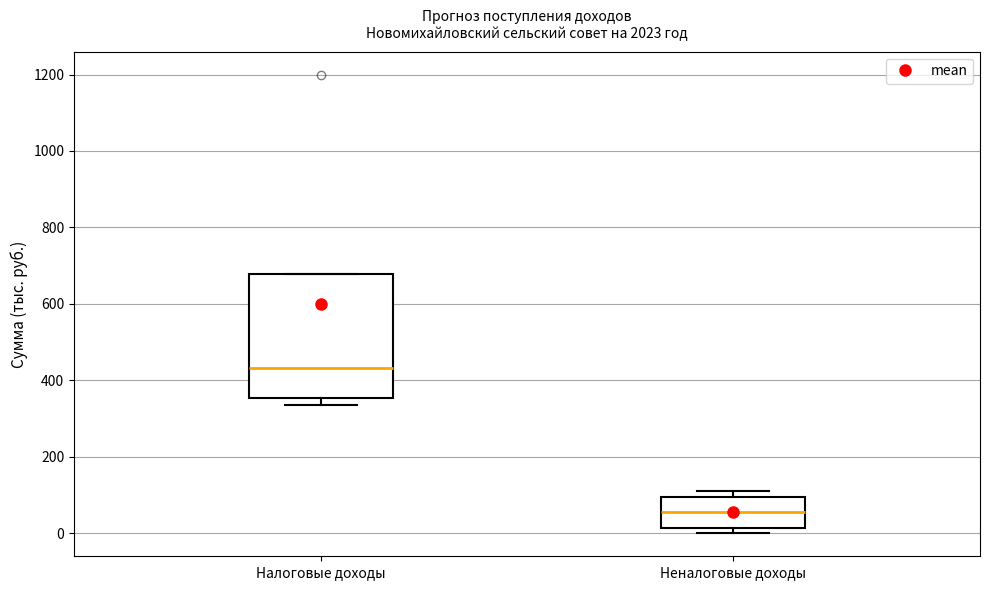

Where is the upper edge of the box for Неналоговые доходы on the y-axis? The values are not printed on the chart, so give them approximately, as read against the axis.

100